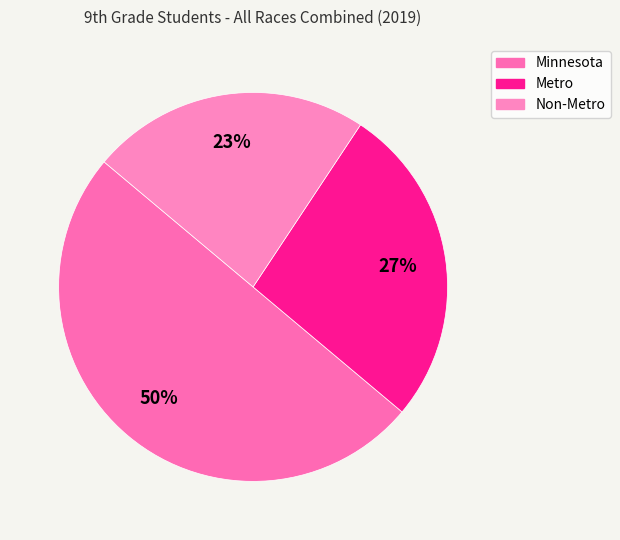

Which category has the biggest portion of the pie?

Minnesota